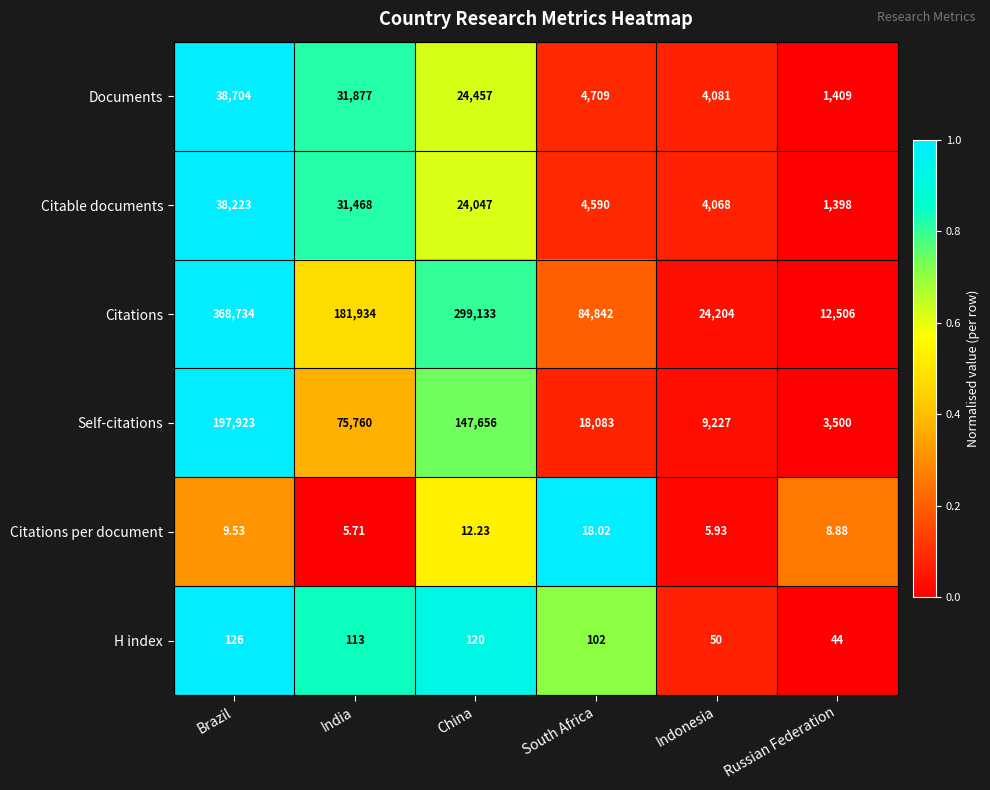

Rank the categories by Citations value from highest to lowest.

Brazil, China, India, South Africa, Indonesia, Russian Federation